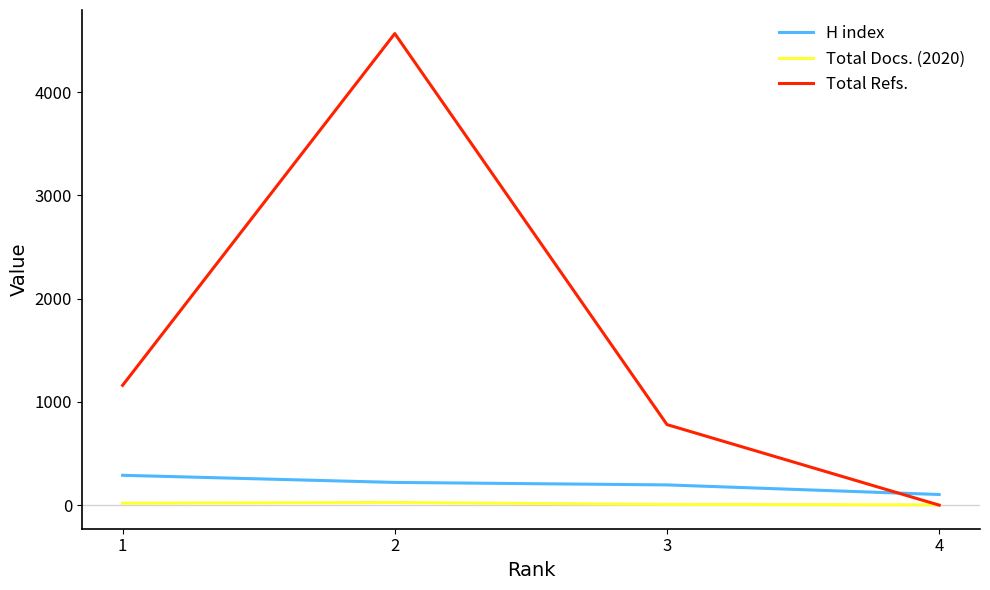

How many distinct data groups are displayed?

3